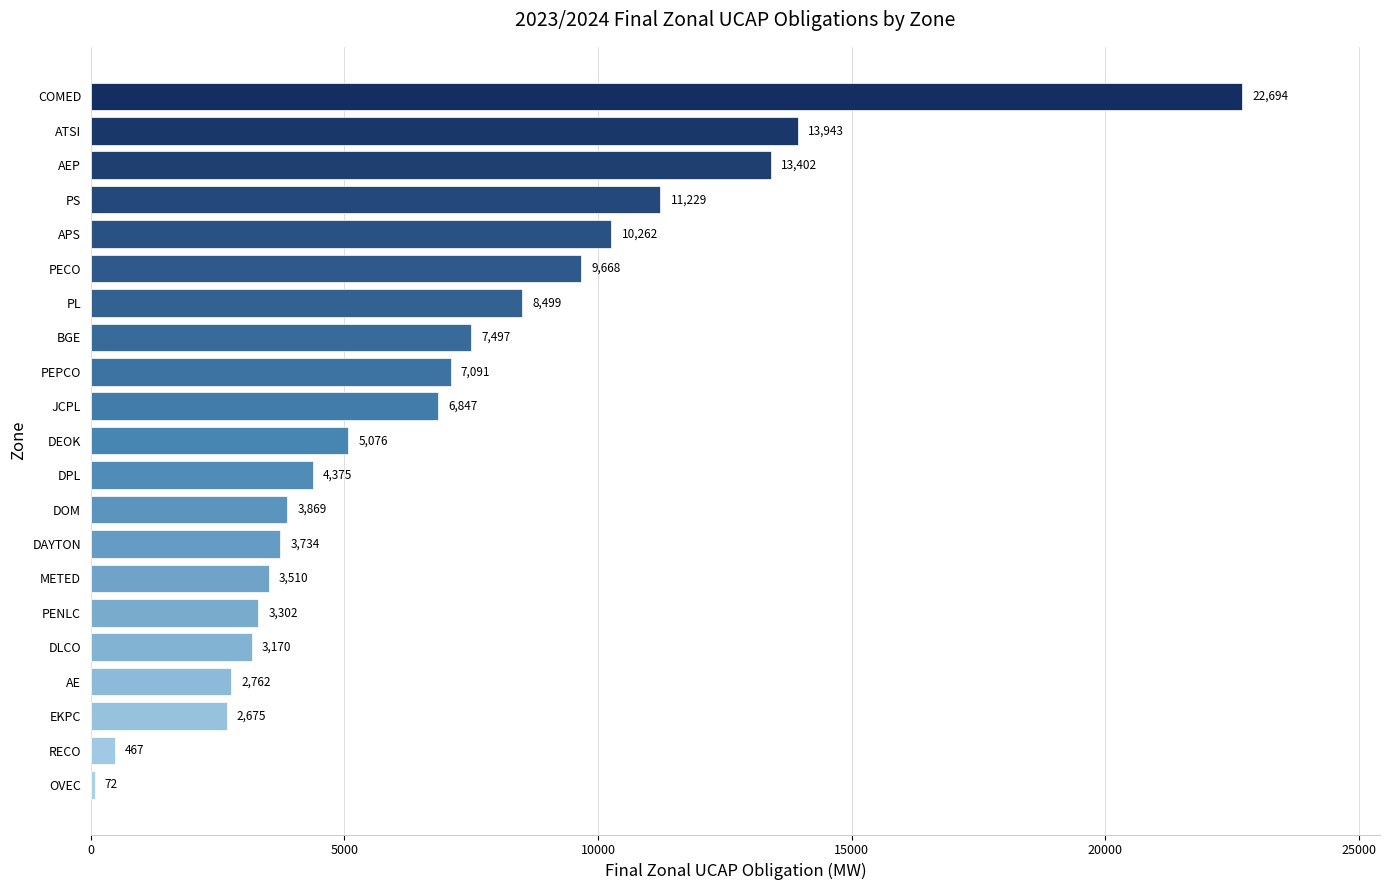

What is the maximum value shown in the chart?

22694.3